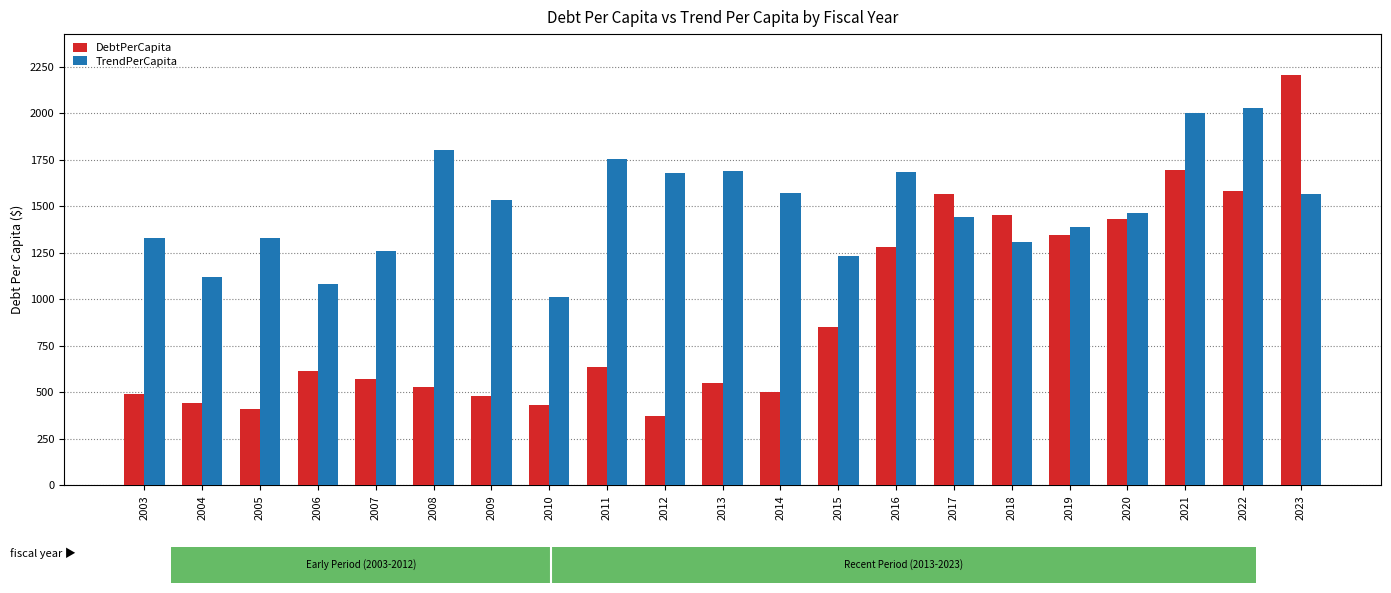

The DebtPerCapita series shows 272.5 at 2014. True or false?

False